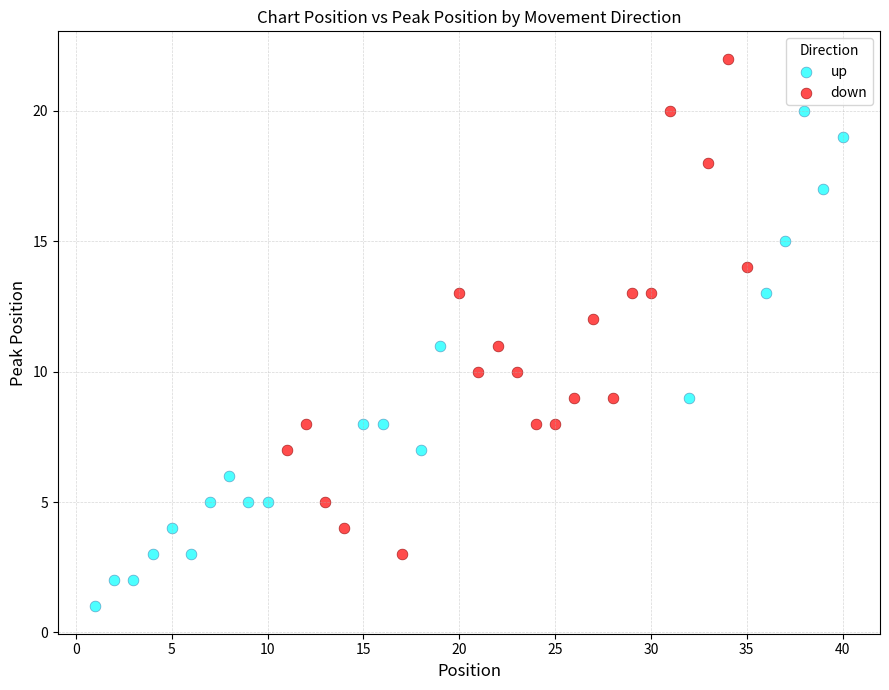

Which series reaches the maximum Y coordinate?

down